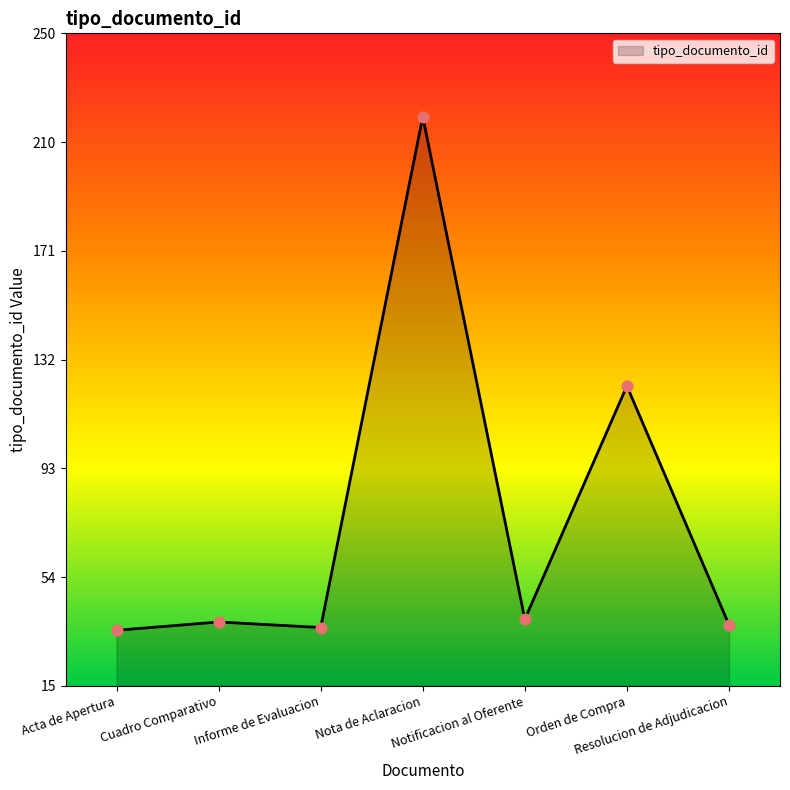

What is the difference between the maximum and minimum values?

185